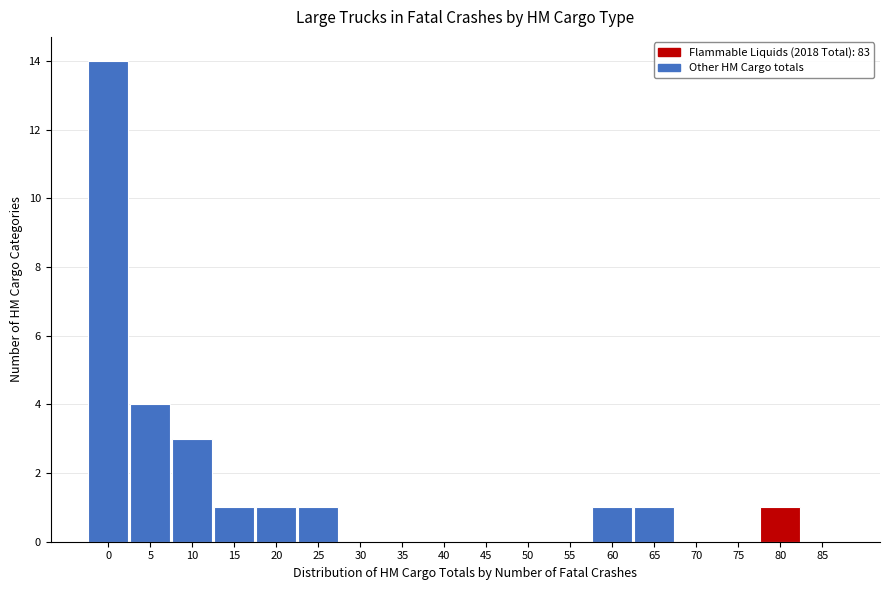

Reading left to right, extract all data points from this chart.

0=14	5=4	10=3	15=1	20=1	25=1	30=0	35=0	40=0	45=0	50=0	55=0	60=1	65=1	70=0	75=0	80=1	85=0